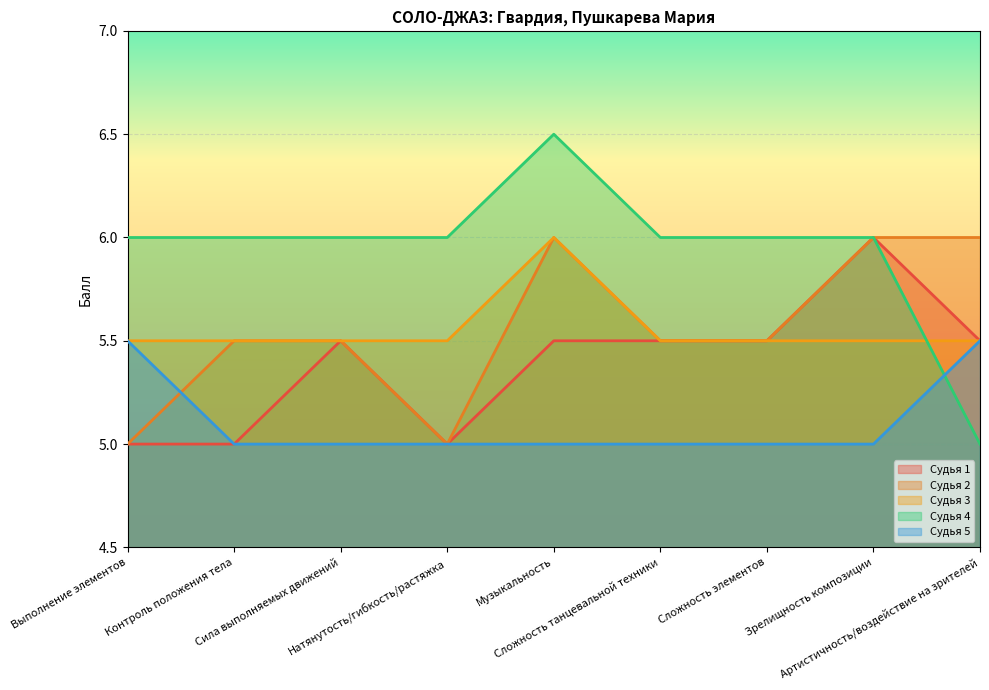

Rank the series by their maximum value, from highest to lowest.

Судья 4, Судья 1, Судья 2, Судья 3, Судья 5